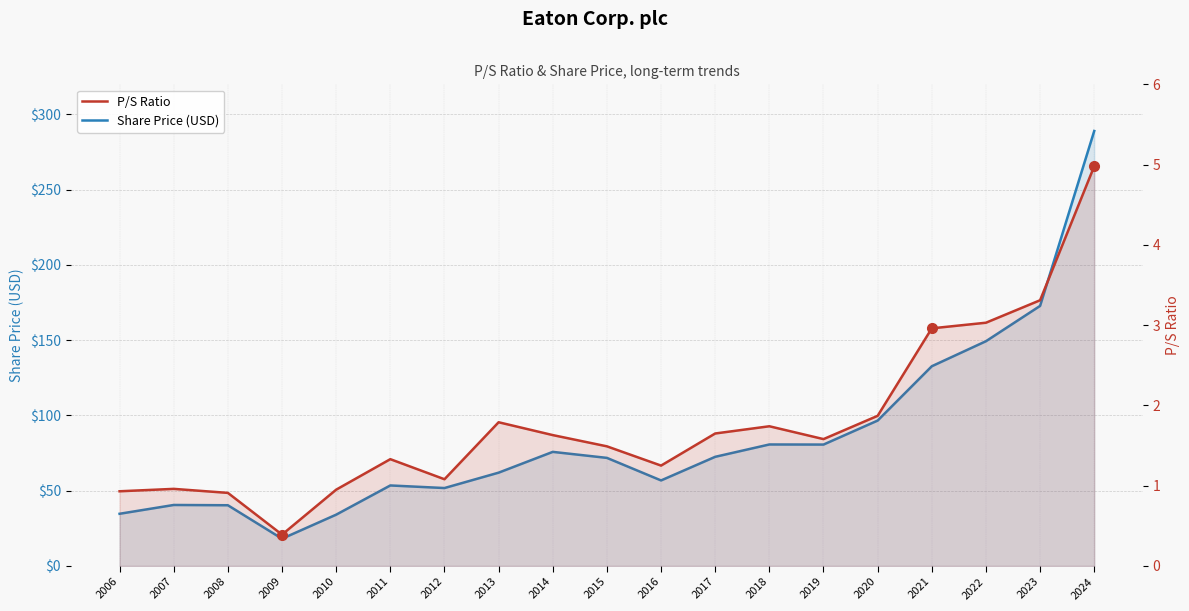

Reading right to left, list all the values displayed in this chart.

Share Price (USD): 2024=289.0	2023=172.8	2022=149.3	2021=132.7	2020=96.6	2019=80.6	2018=80.7	2017=72.5	2016=56.8	2015=71.8	2014=75.8	2013=62.0	2012=51.8	2011=53.5	2010=34.1	2009=18.1	2008=40.3	2007=40.5	2006=34.6
P/S Ratio: 2024=5.0	2023=3.3	2022=3.0	2021=3.0	2020=1.9	2019=1.6	2018=1.7	2017=1.6	2016=1.2	2015=1.5	2014=1.6	2013=1.8	2012=1.1	2011=1.3	2010=0.9	2009=0.4	2008=0.9	2007=1.0	2006=0.9